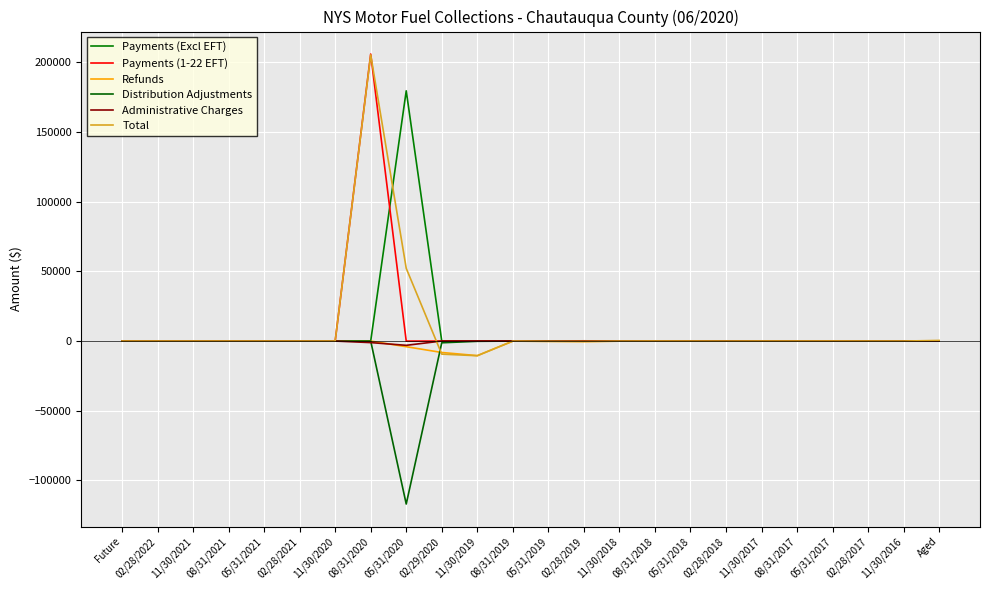

Does the chart display data point markers on the line(s)?

No